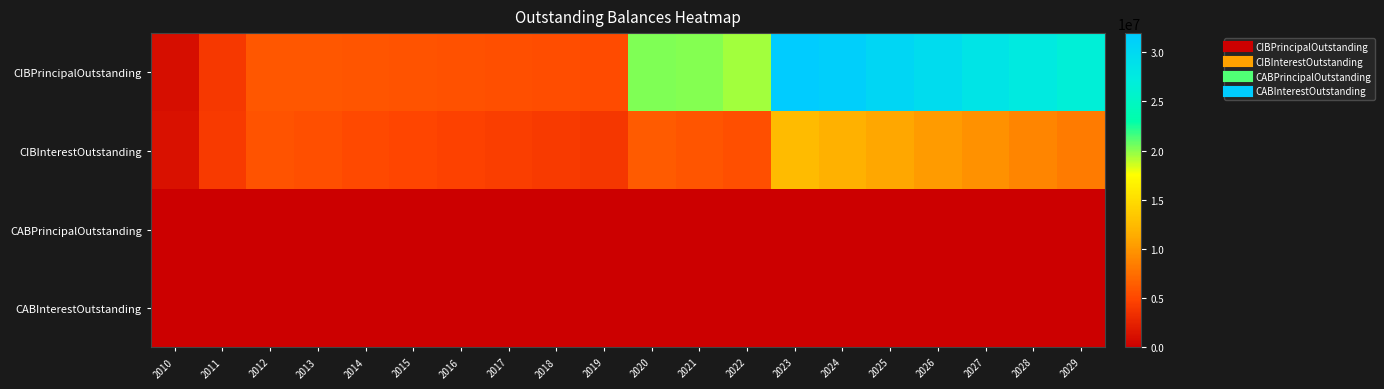

Between 2010 and 2020, which is larger?

2020